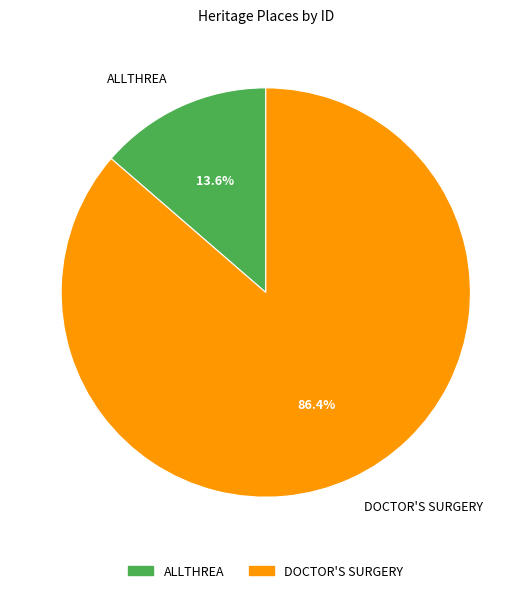

How many slices are in this pie chart?

2